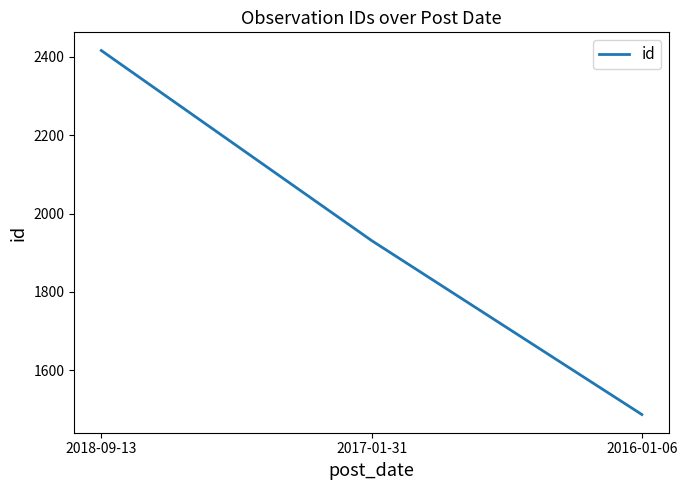

Rank the categories by value from lowest to highest.

2016-01-06, 2017-01-31, 2018-09-13